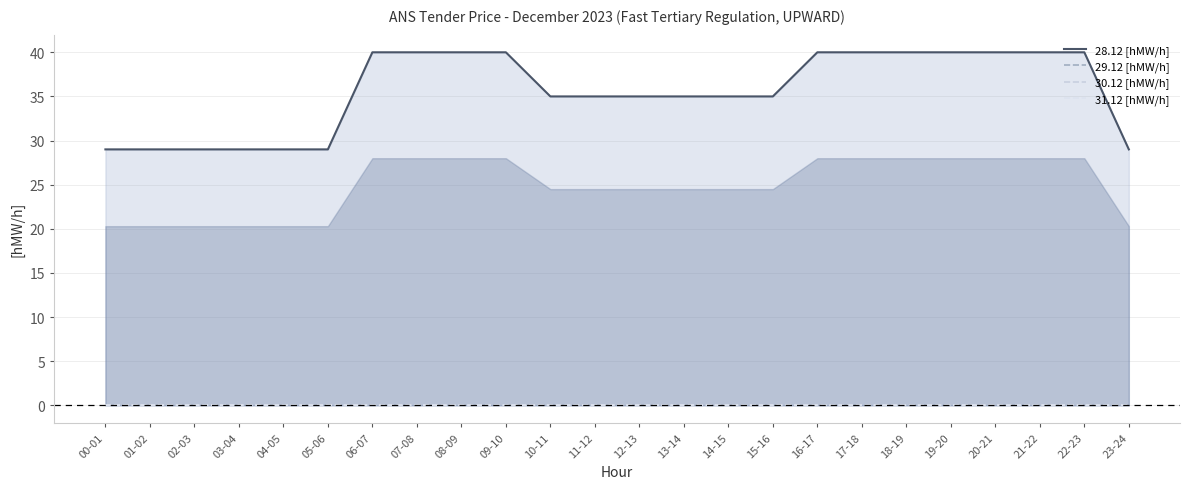

True or false: 29.12 [hMW/h] and 31.12 [hMW/h] cross at least once.

False